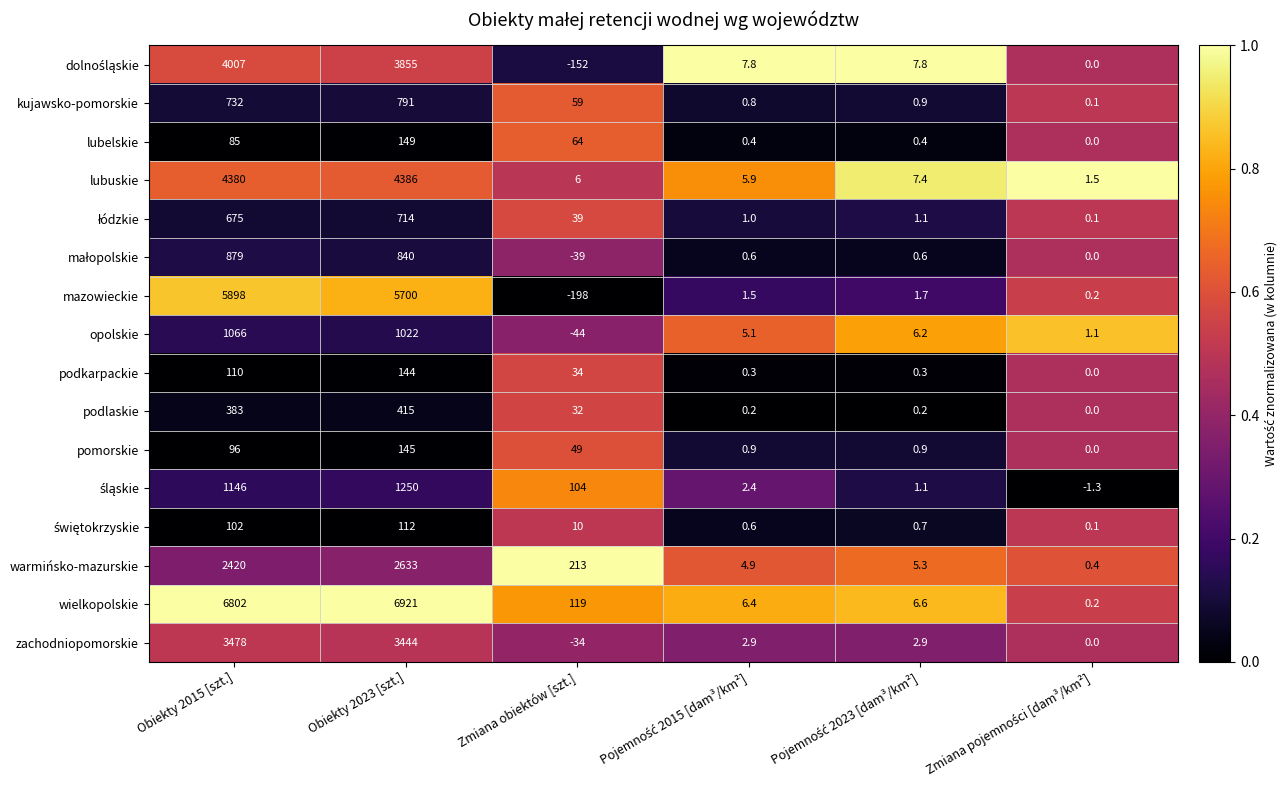

Which series has the widest spread of values?

wielkopolskie